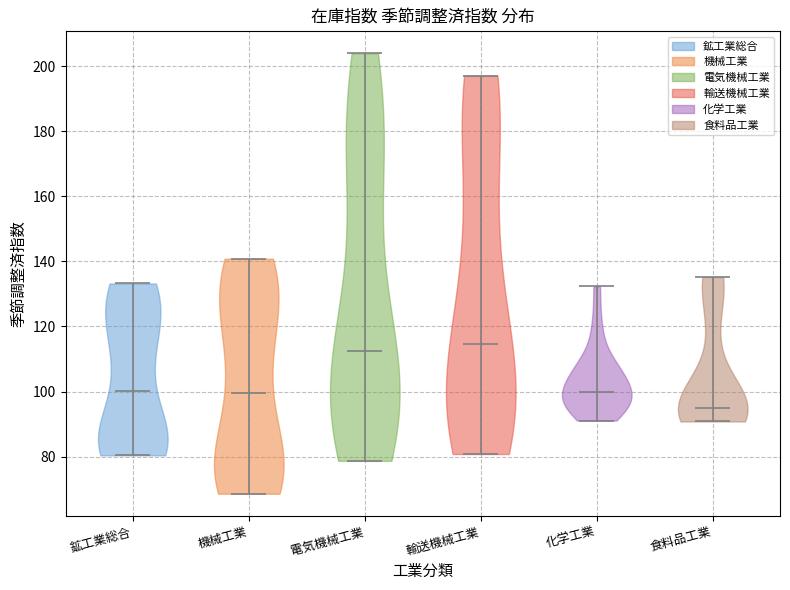

Where does the median line of the violin for 機械工業 sit on the y-axis? The values are not printed on the chart, so give them approximately, as read against the axis.

100